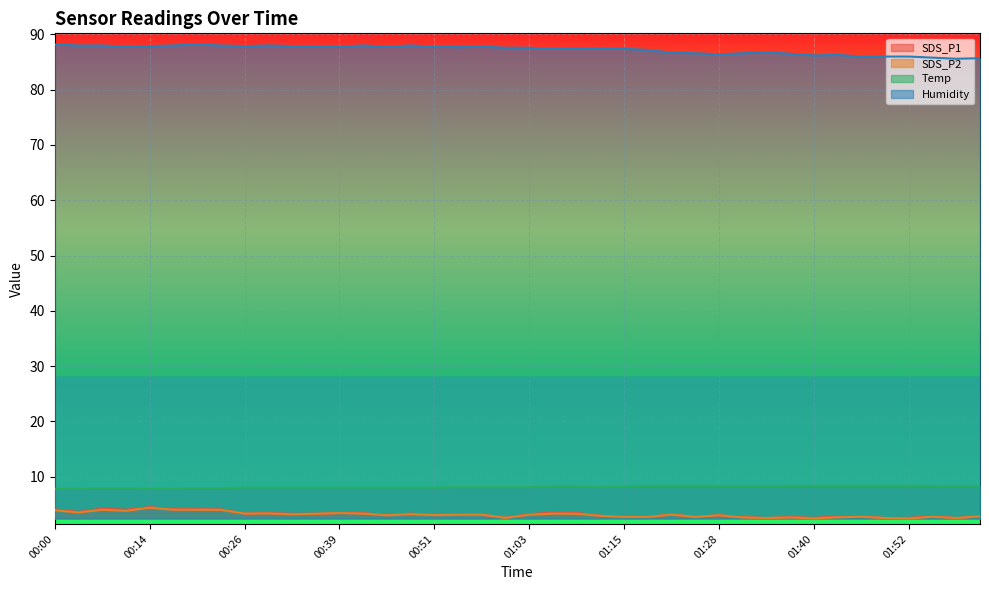

True or false: Temp and Humidity cross at least once.

False